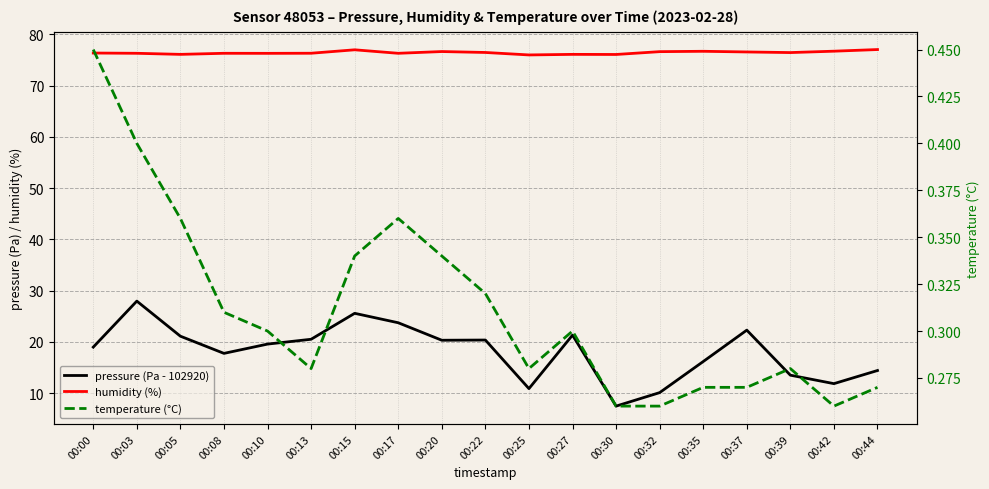

The value of temperature (°C) at 00:05 is 0.4. True or false?

True